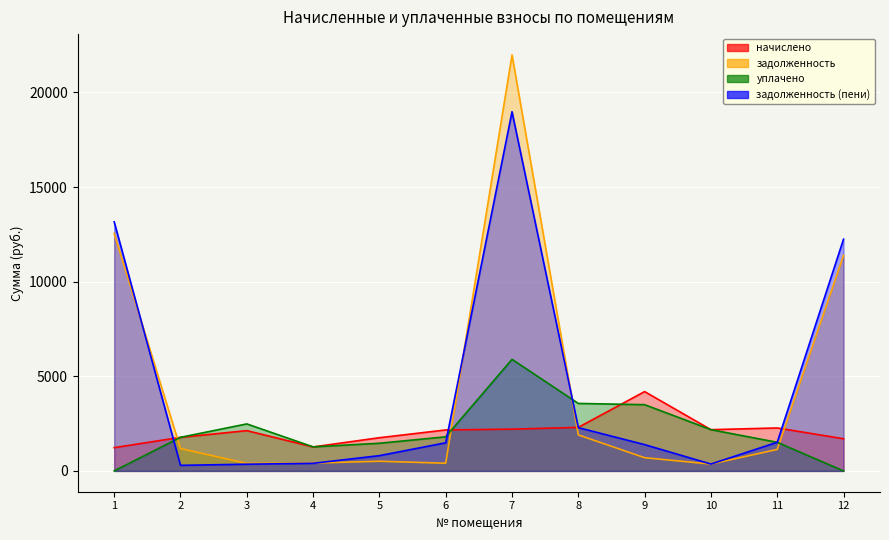

Where is уплачено nearest to the value 2948?

3